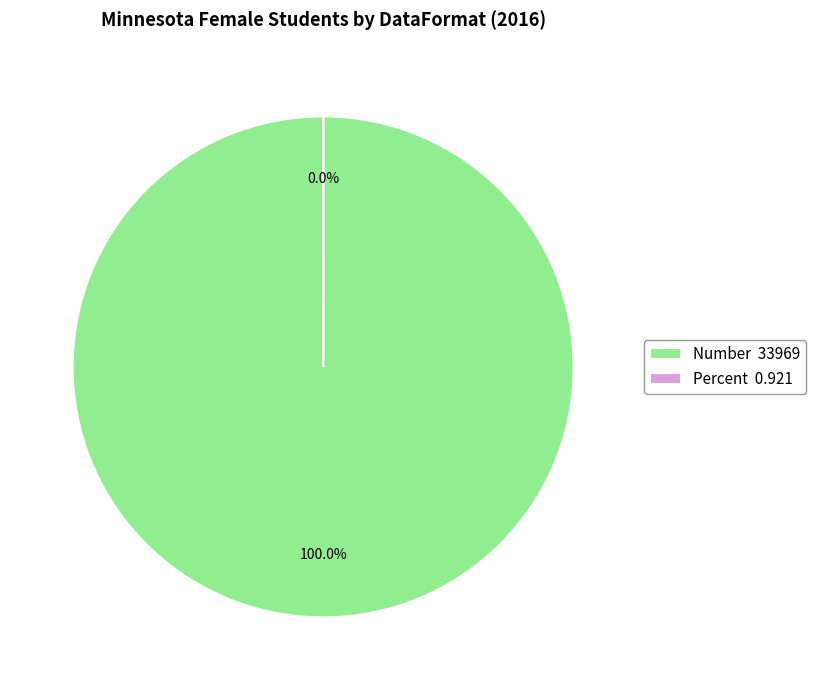

Combined, what portion of the pie is Number and Percent?

100.0%